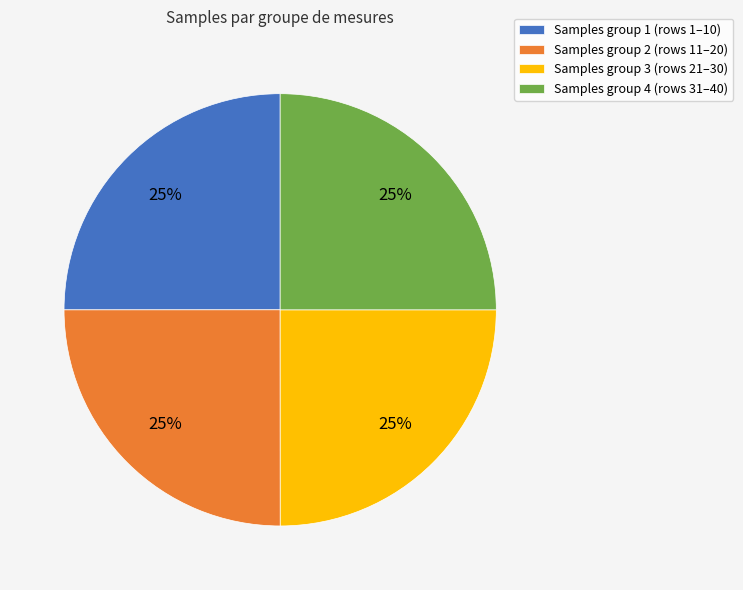

What is the ratio of the value at Samples group 2 (rows 11–20) to the value at Samples group 3 (rows 21–30)?

1.0